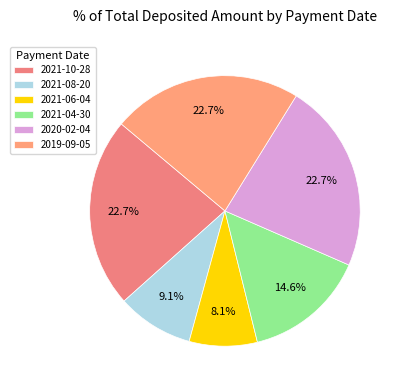

To the nearest percent, what is the difference between the largest and smallest slice percentages?

15%